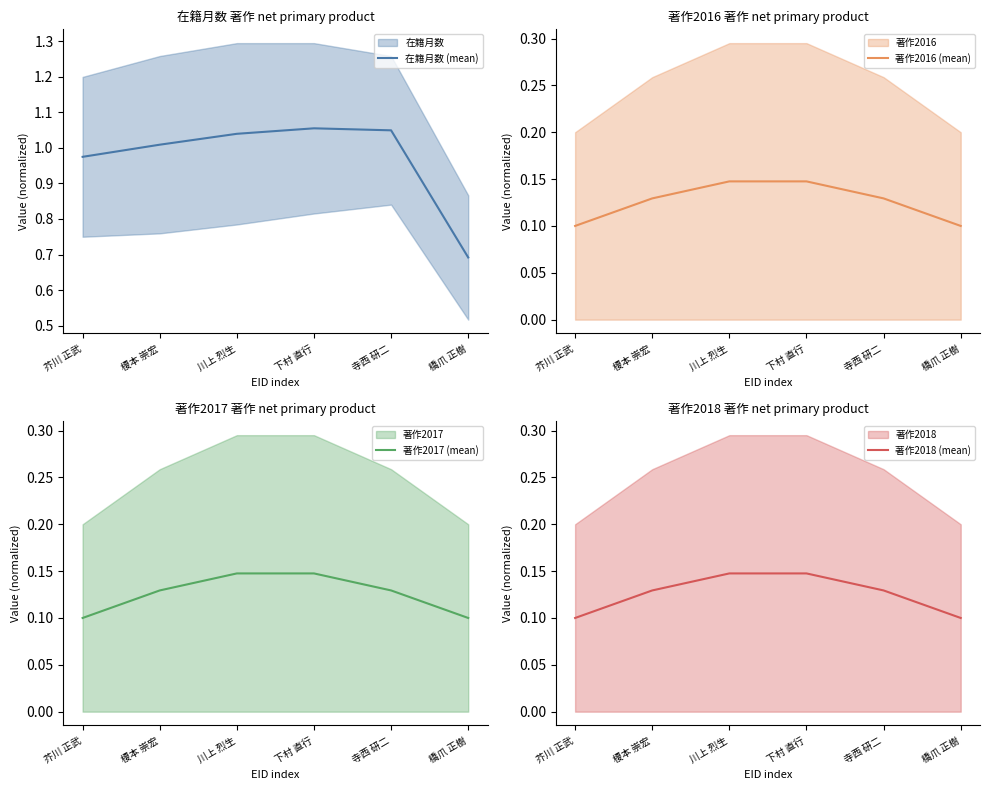

List the labels in order of 在籍月数 (mean) value, largest first.

下村 直行, 寺西 研二, 川上 烈生, 榎本 崇宏, 芥川 正武, 橋爪 正樹